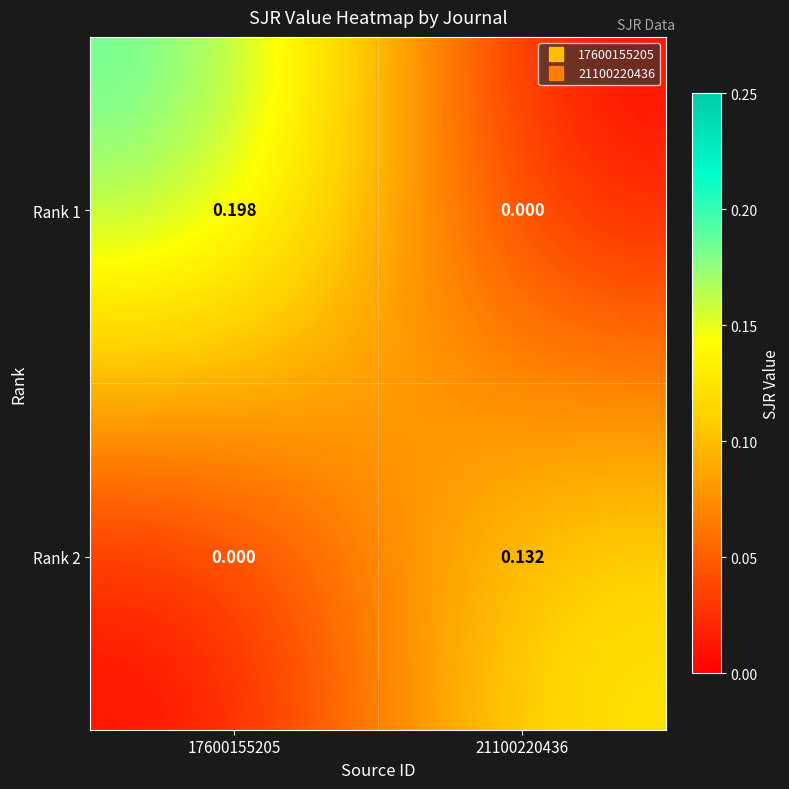

At 17600155205, list the series in order from largest to smallest.

Rank 1, Rank 2